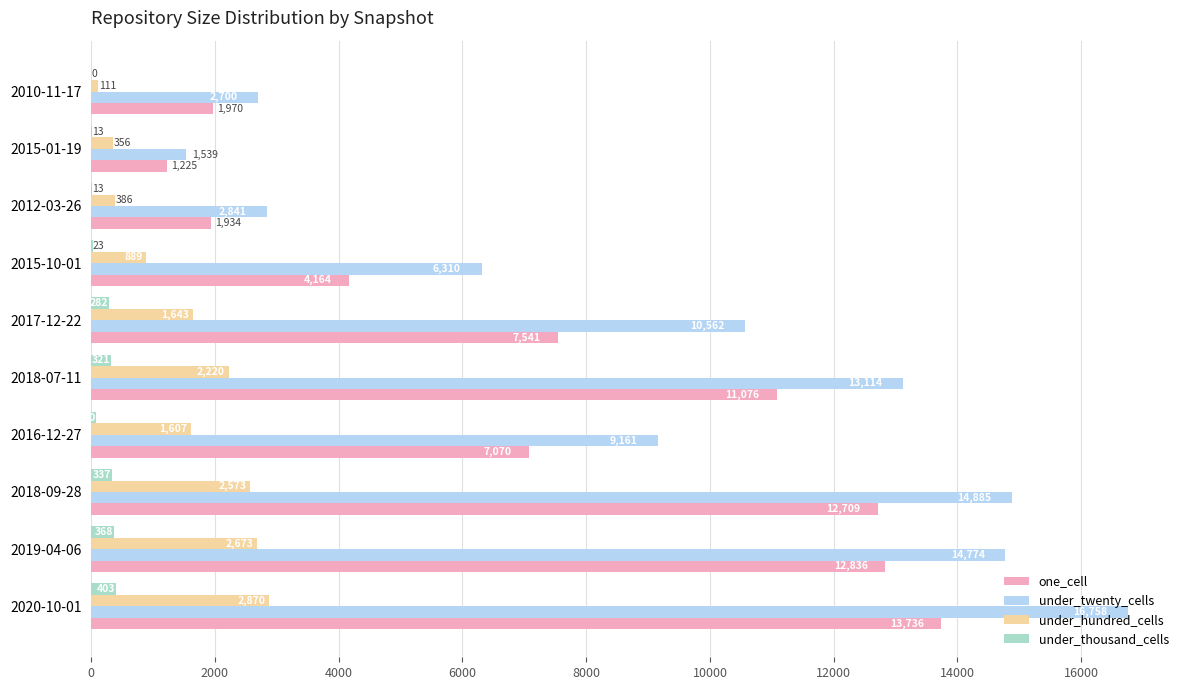

What are all the series names shown in the legend?

one_cell, under_twenty_cells, under_hundred_cells, under_thousand_cells